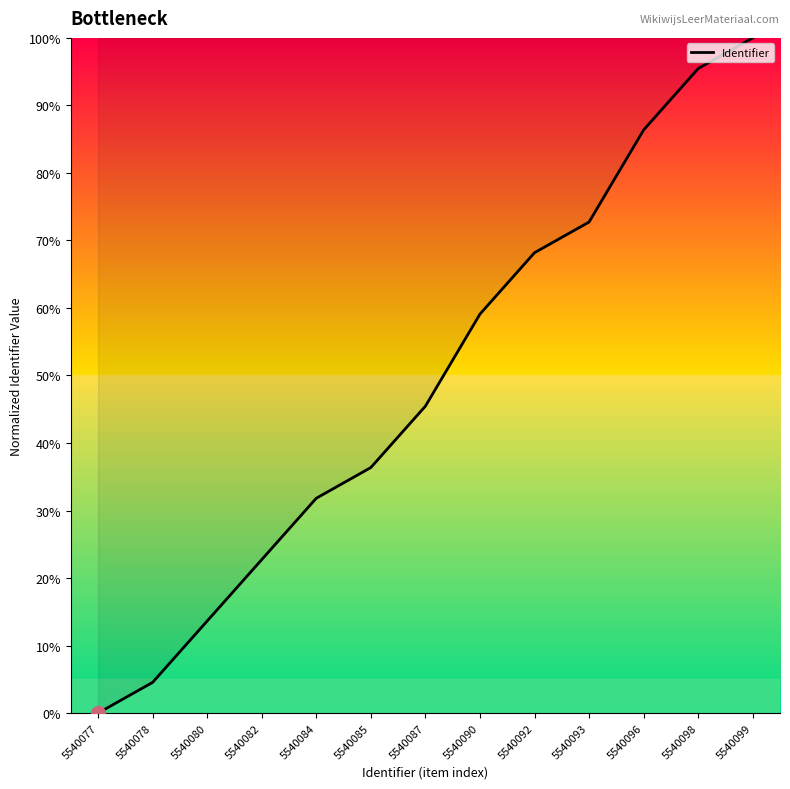

True or false: there are more than 2 points higher than both neighbors.

False